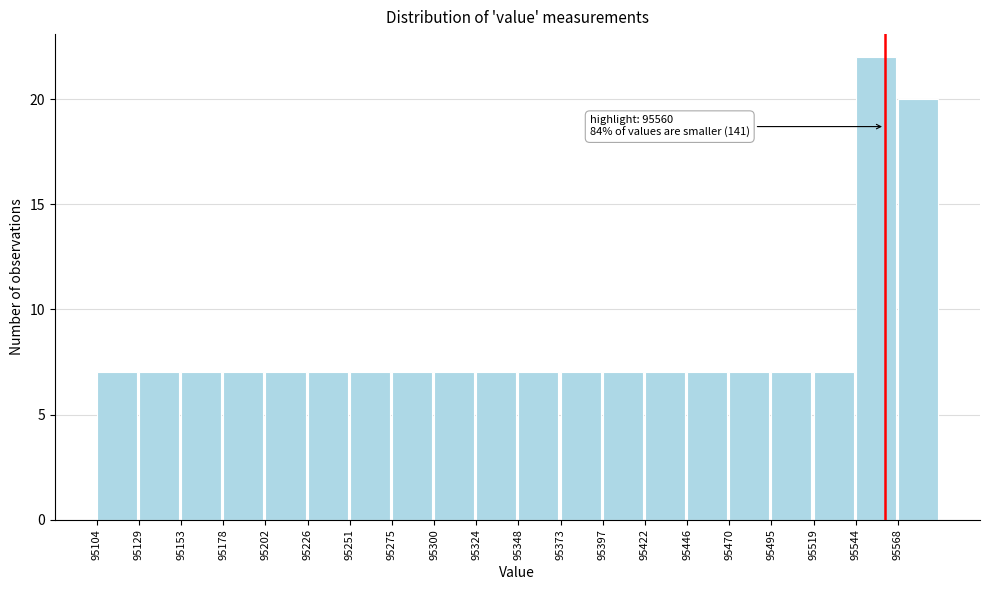

Over which range of the x-axis is the bar tallest?

95545 to 95570